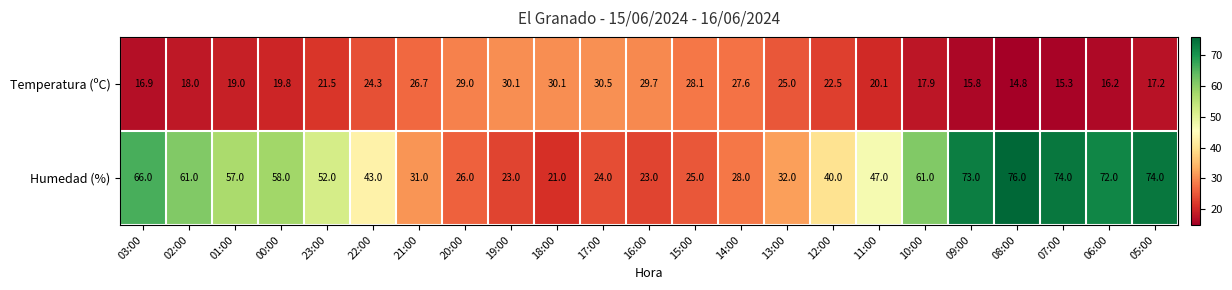

True or false: Temperatura (ºC) has a value of 41.7 at 17:00.

False